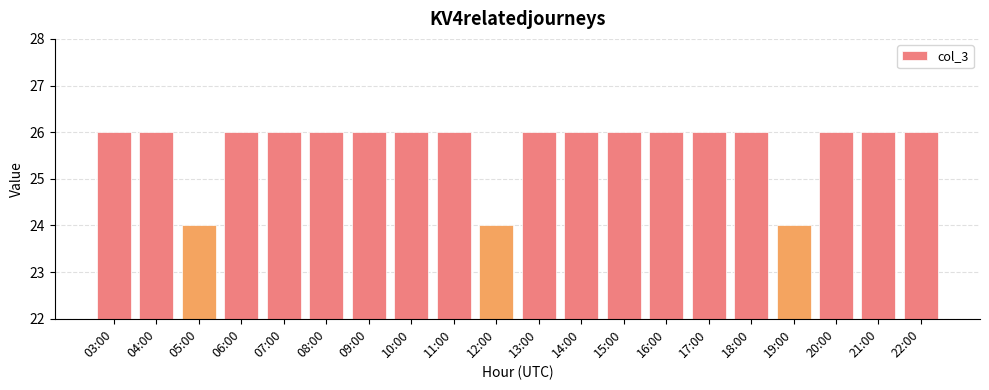

What is the sum of all values?

514